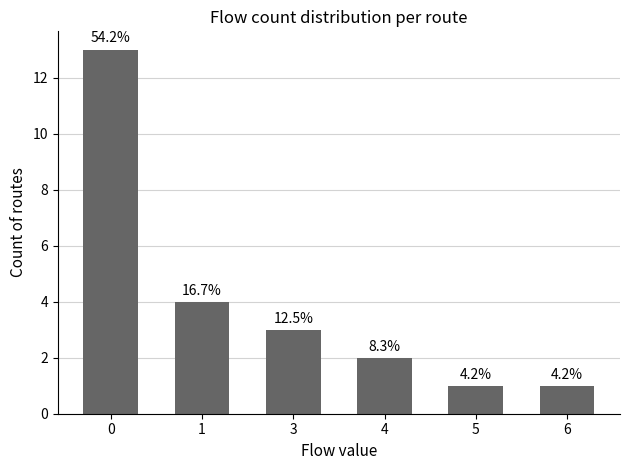

Is it true that the value at 4 is 2?

True